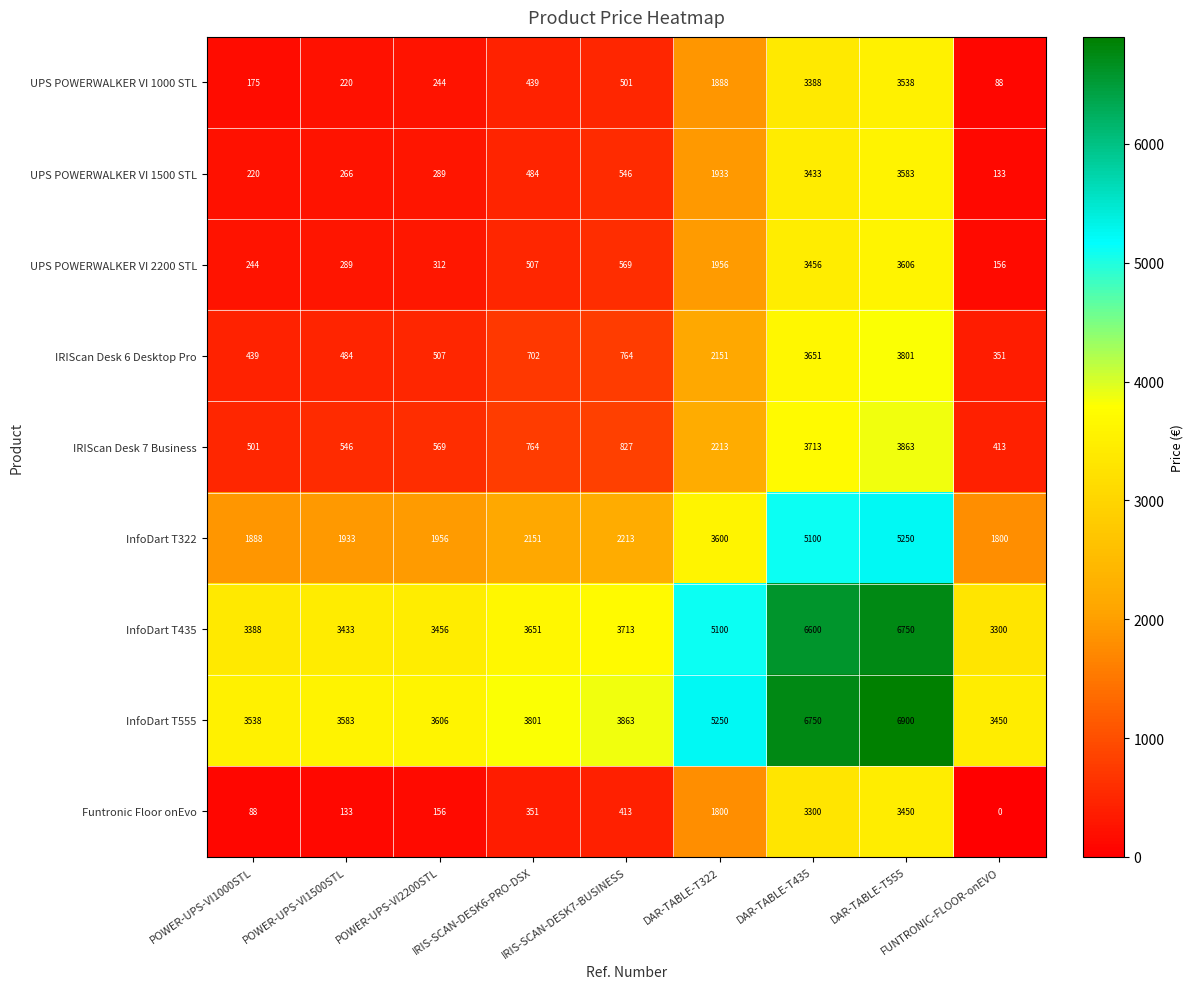

What is the total value across all series at POWER-UPS-VI1500STL?

10887